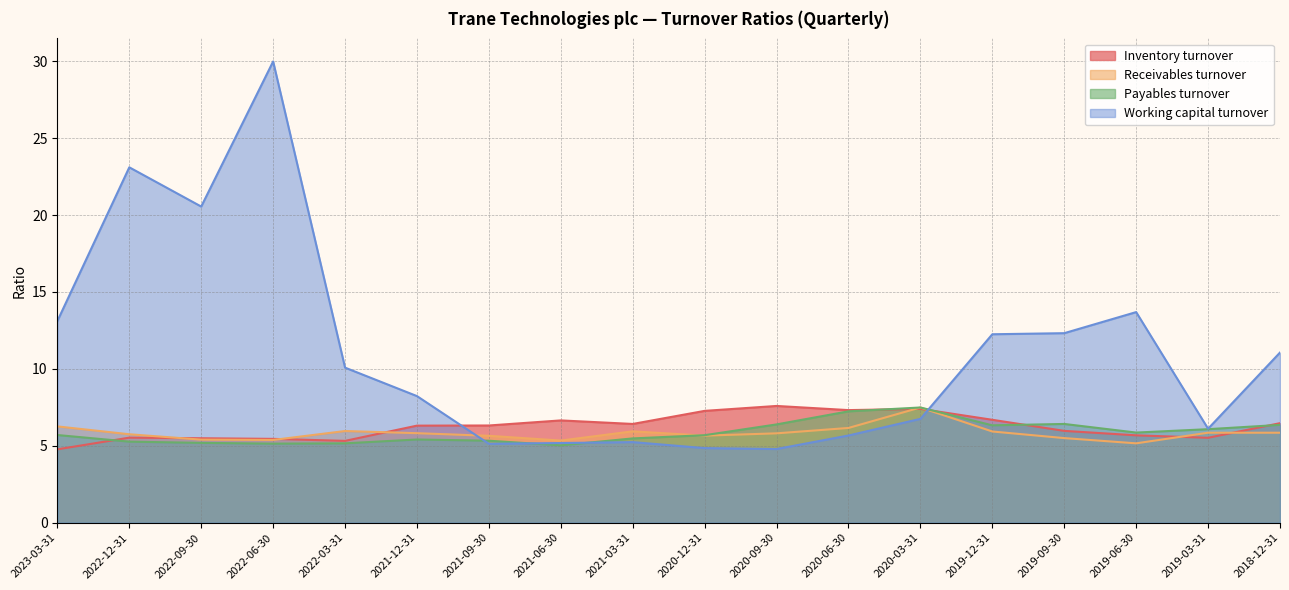

What is the spread (max minus min) of values at 2020-03-31?

0.7